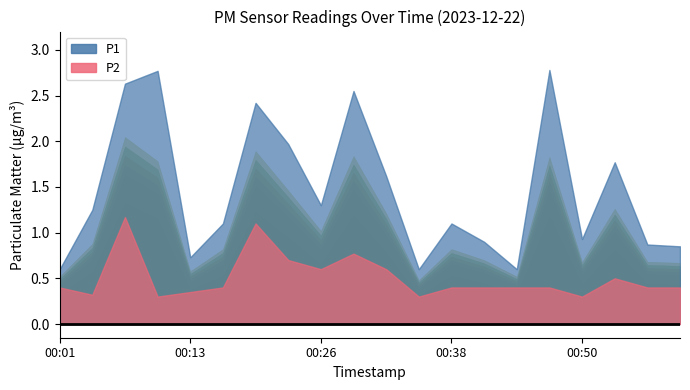

Reading left to right, extract all data points from this chart.

P1: 0.6	1.2	2.6	2.8	0.7	1.1	2.4	2.0	1.3	2.5	1.6	0.6	1.1	0.9	0.6	2.8	0.9	1.8	0.9	0.8
P2: 0.4	0.3	1.2	0.3	0.3	0.4	1.1	0.7	0.6	0.8	0.6	0.3	0.4	0.4	0.4	0.4	0.3	0.5	0.4	0.4